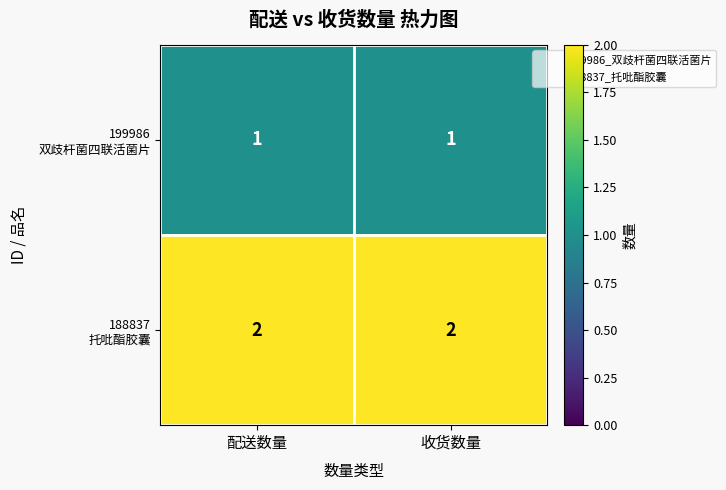

What is the total value across all series at 配送数量?

3